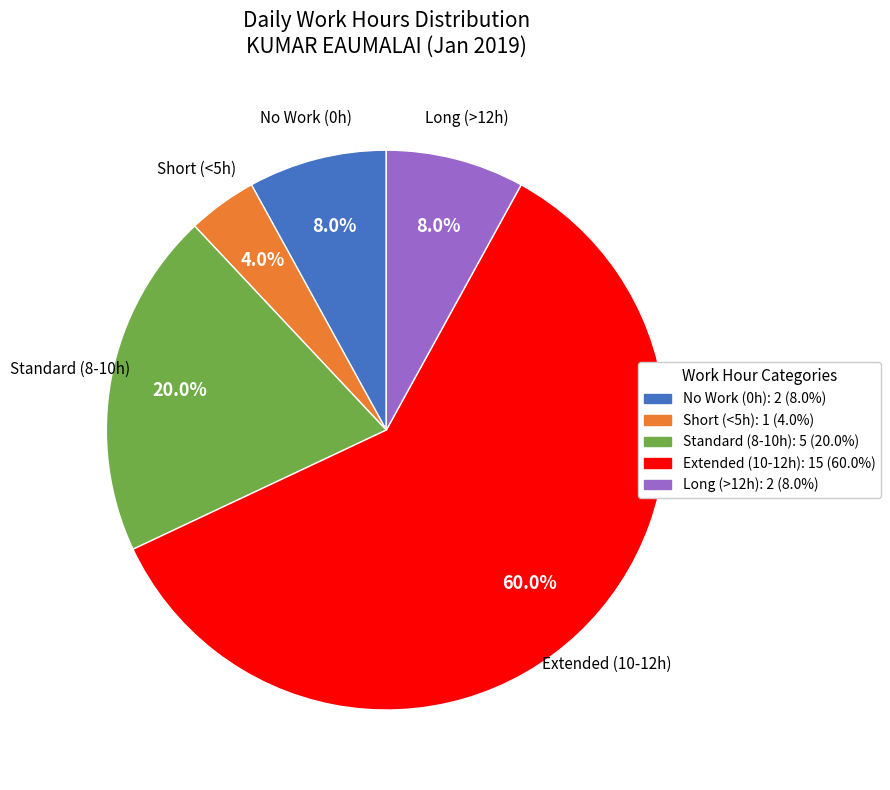

Count the number of slices in the pie.

5